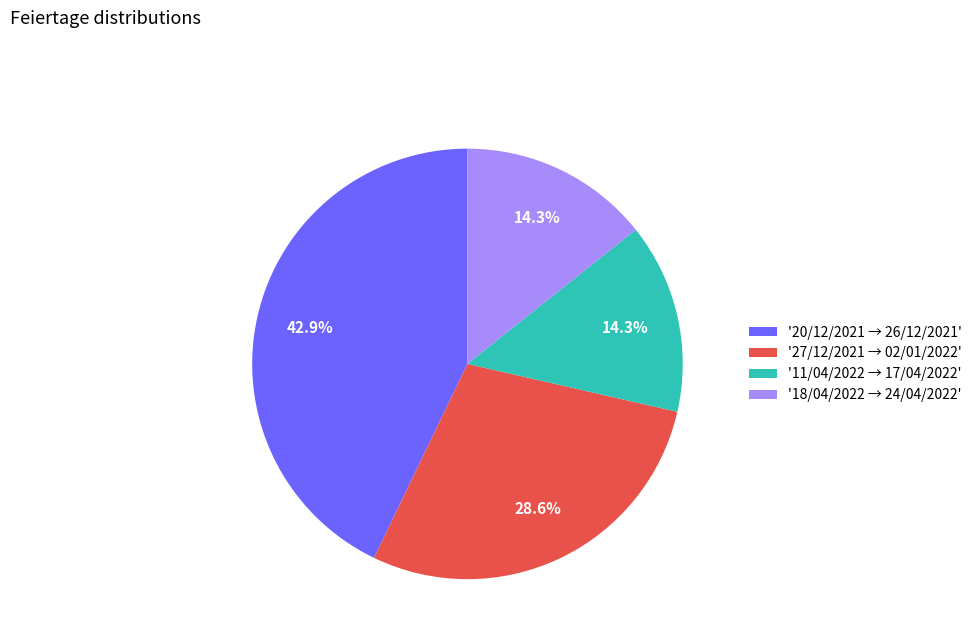

What is the total percentage of '20/12/2021 → 26/12/2021' and '18/04/2022 → 24/04/2022'?

57.1%